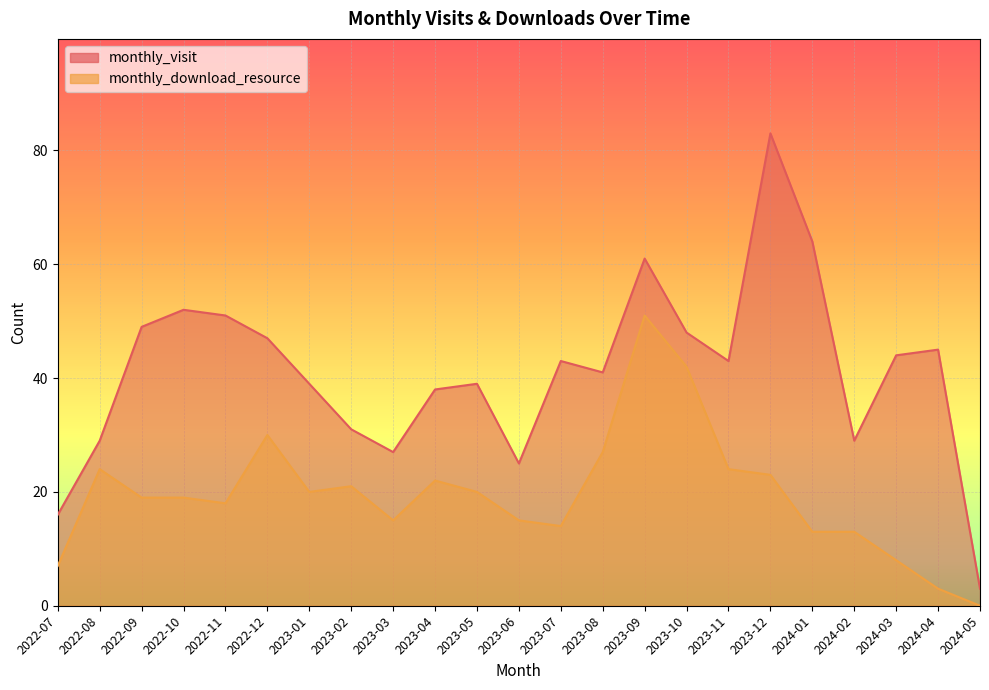

How many distinct data groups are displayed?

2